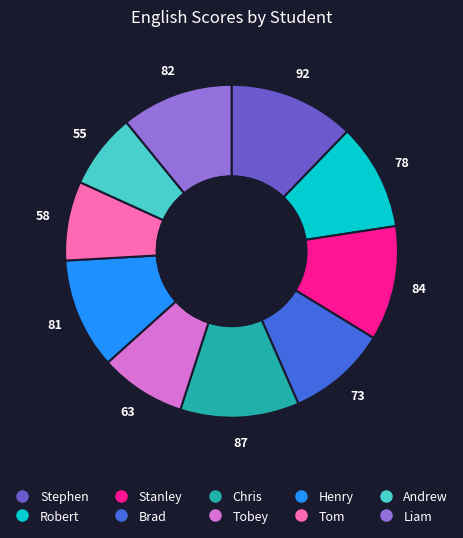

Approximately how many times larger is the value at Robert compared to Stephen?

0.8